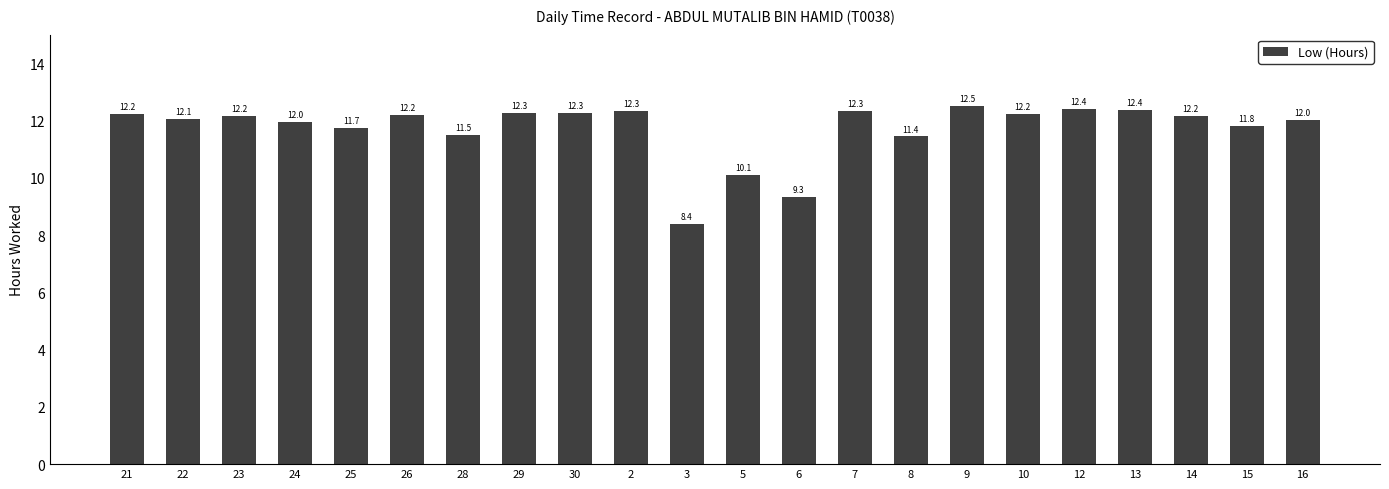

Which category has the highest value across all series?

9